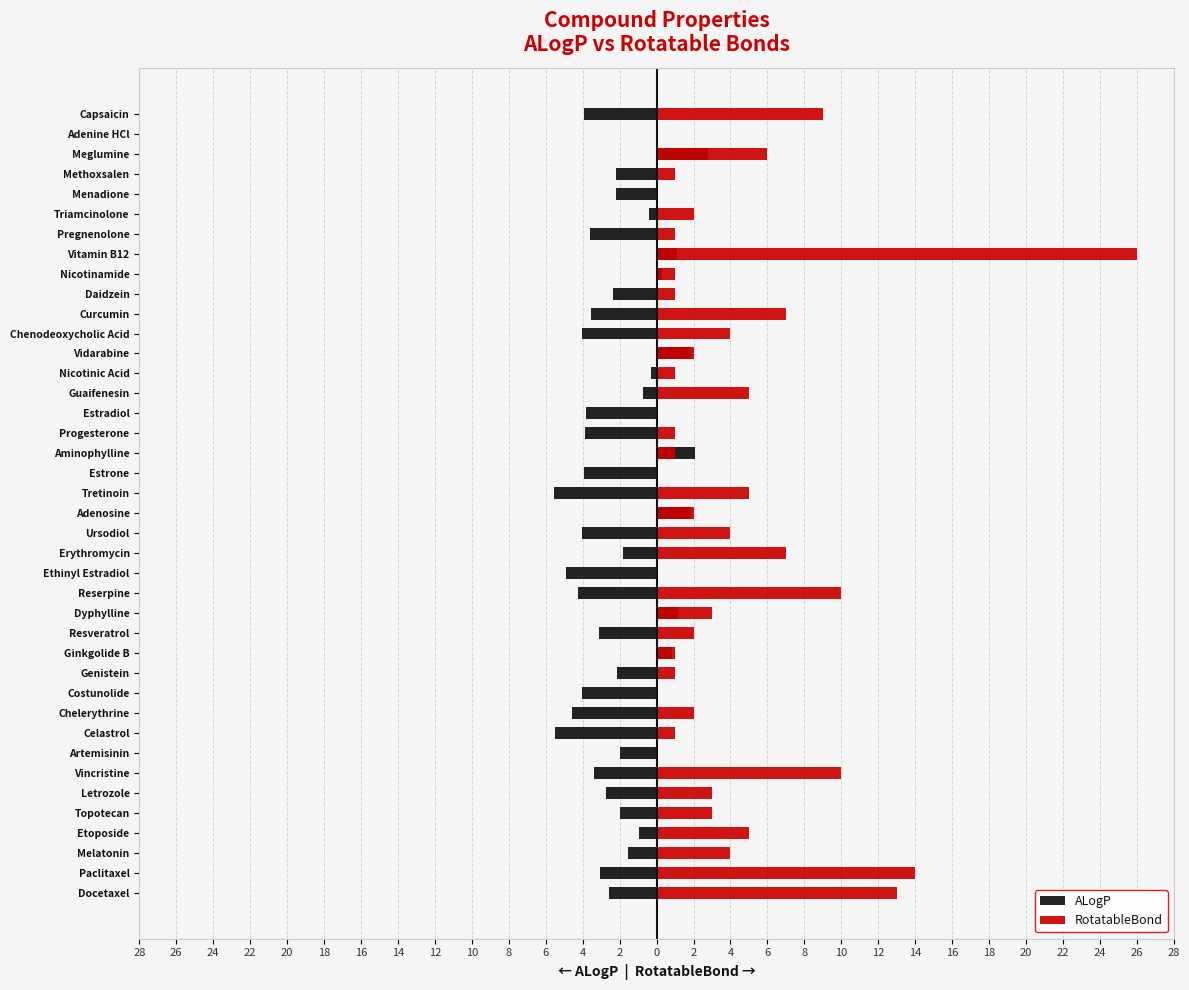

Which series changed the most between Nicotinamide and Pregnenolone?

ALogP